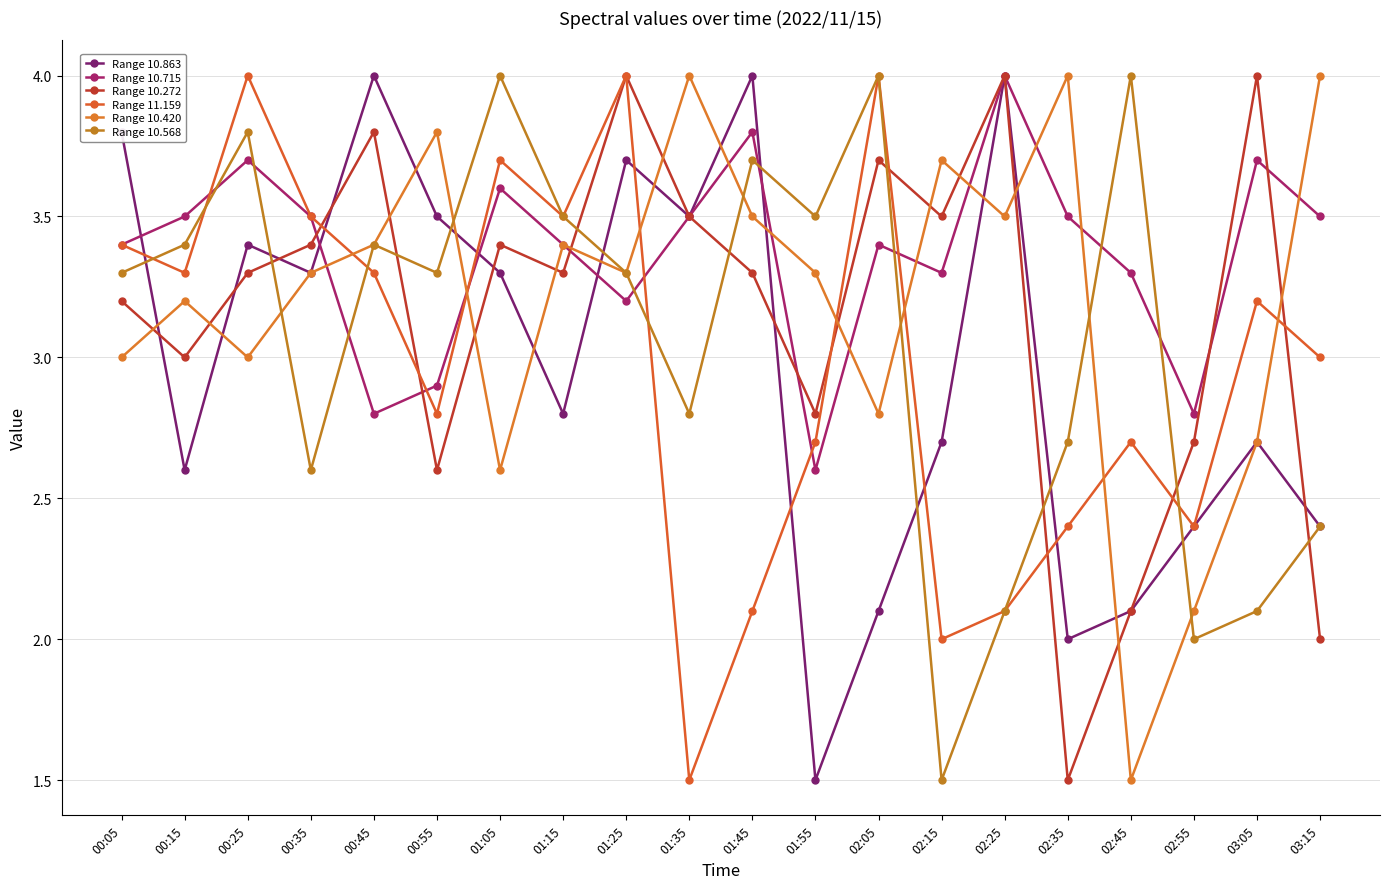

Is this an area chart (filled region under the line)?

No